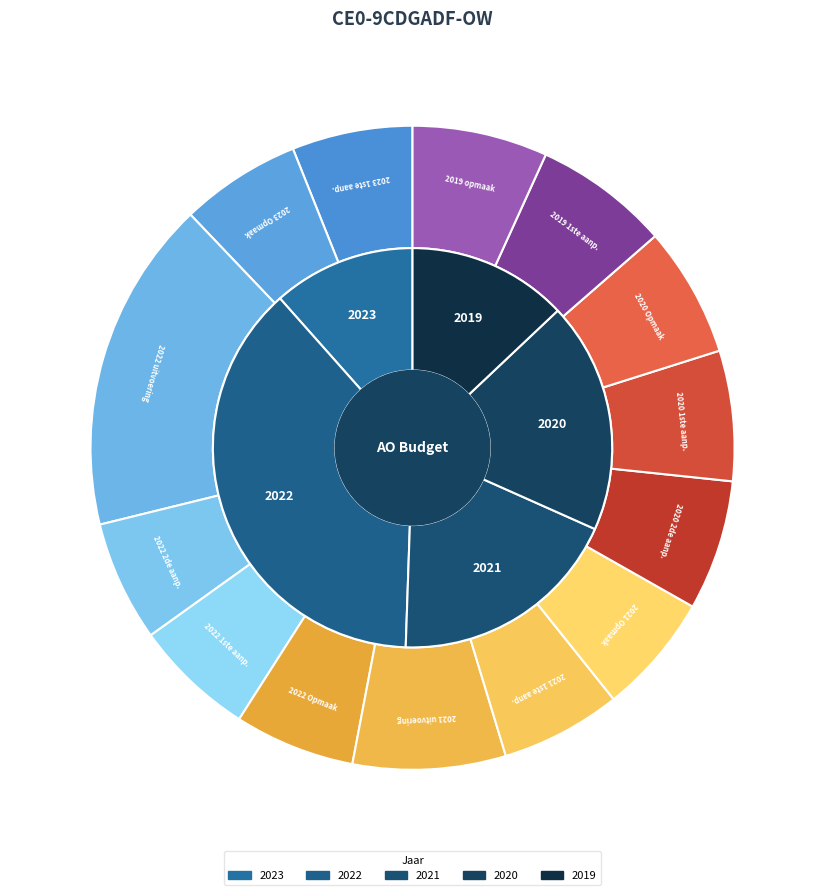

Does any single category account for the majority?

No